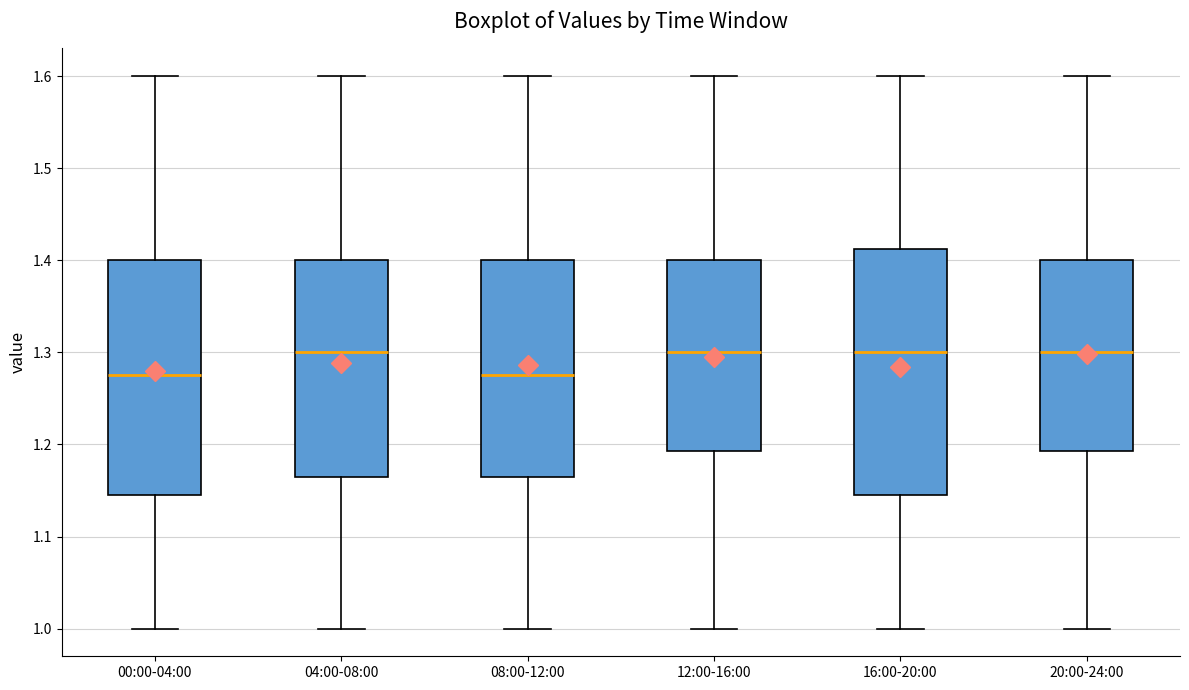

Reading left to right, read every box against the y-axis: the position of its median line, the range the box covers, and the ends of its whiskers. The values are not printed on the chart, so give them approximately, as read against the axis.

00:00-04:00: median 1.28, box 1.15 to 1.40, whiskers 1.00 to 1.60
04:00-08:00: median 1.30, box 1.17 to 1.40, whiskers 1.00 to 1.60
08:00-12:00: median 1.28, box 1.17 to 1.40, whiskers 1.00 to 1.60
12:00-16:00: median 1.30, box 1.19 to 1.40, whiskers 1.00 to 1.60
16:00-20:00: median 1.30, box 1.15 to 1.41, whiskers 1.00 to 1.60
20:00-24:00: median 1.30, box 1.19 to 1.40, whiskers 1.00 to 1.60